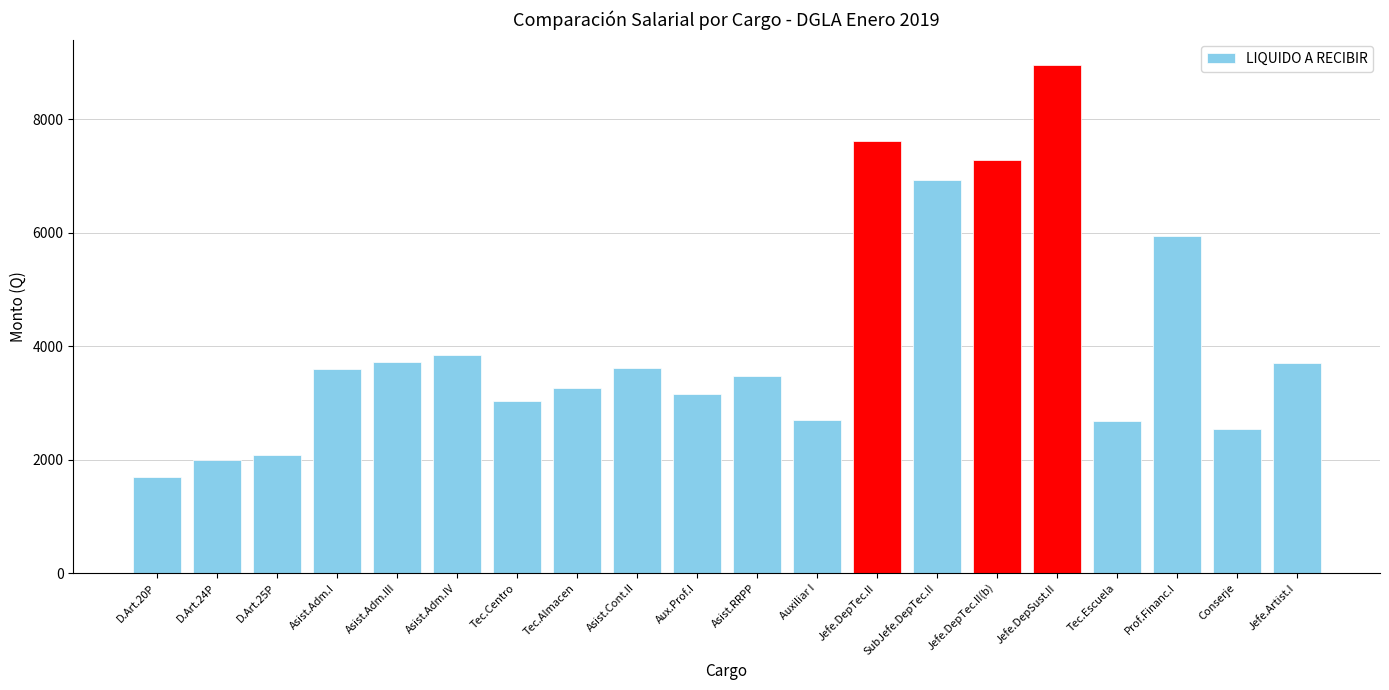

True or false: the data shows 1131.0 at Conserje.

False